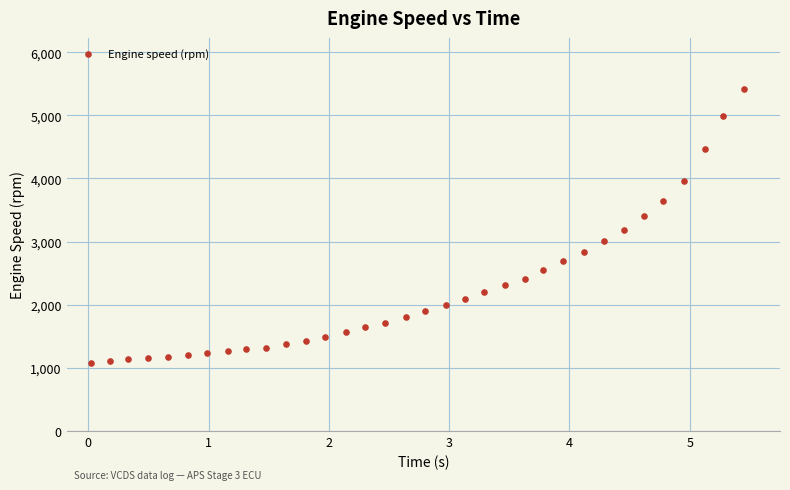

What is the range of Y values (max minus min)?

4335